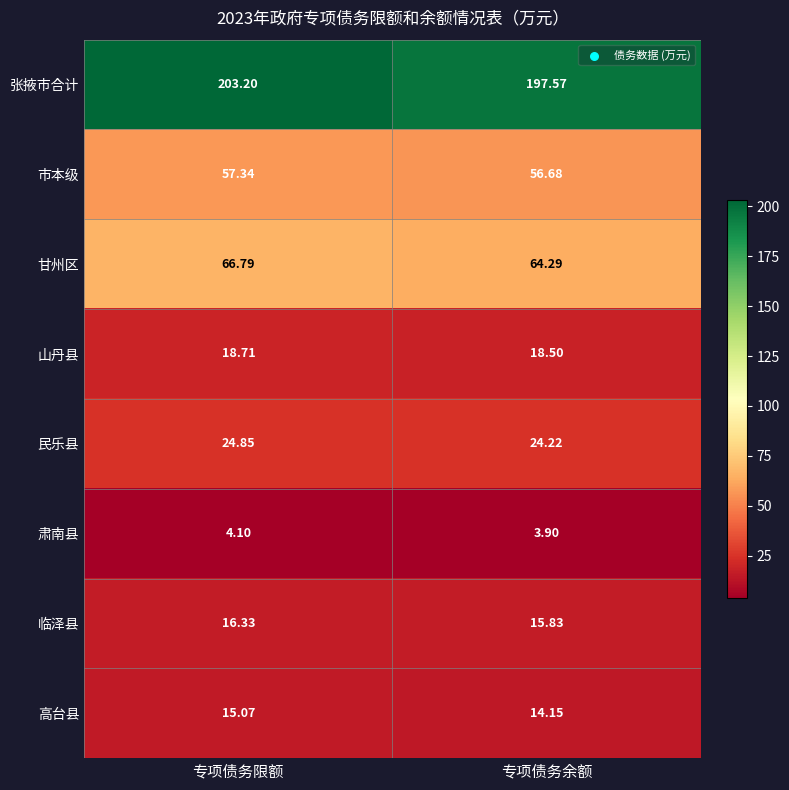

Where is 山丹县 nearest to the value 18?

专项债务余额